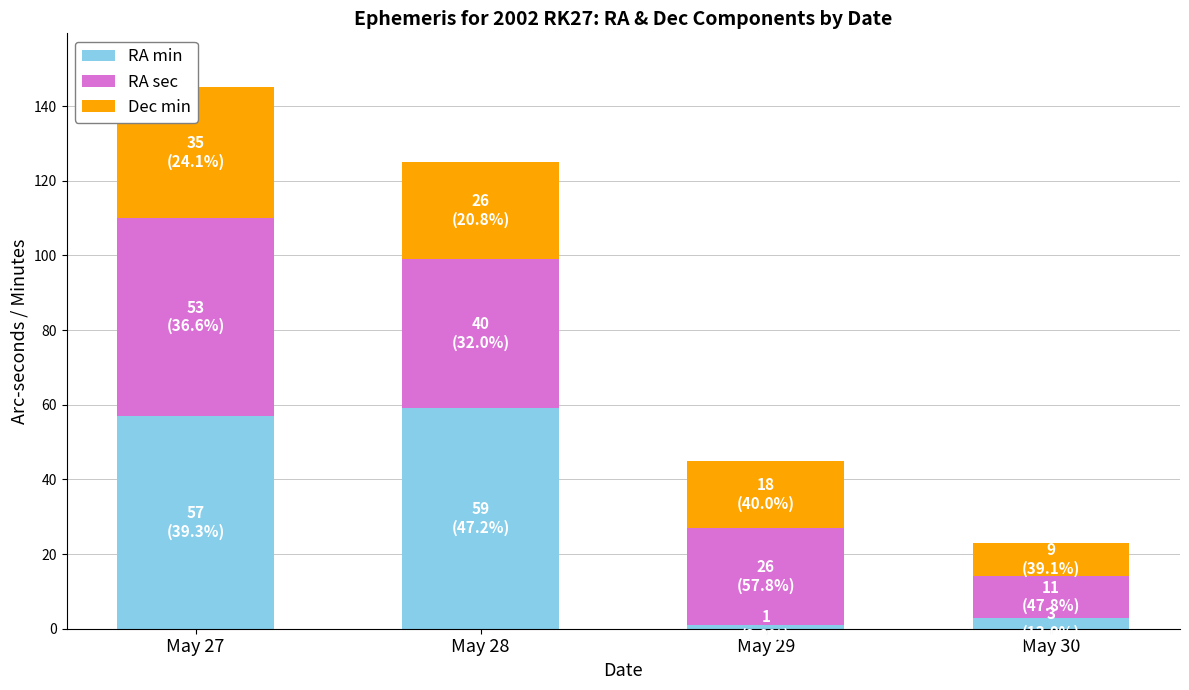

What value does the RA sec series have at May 30?

11